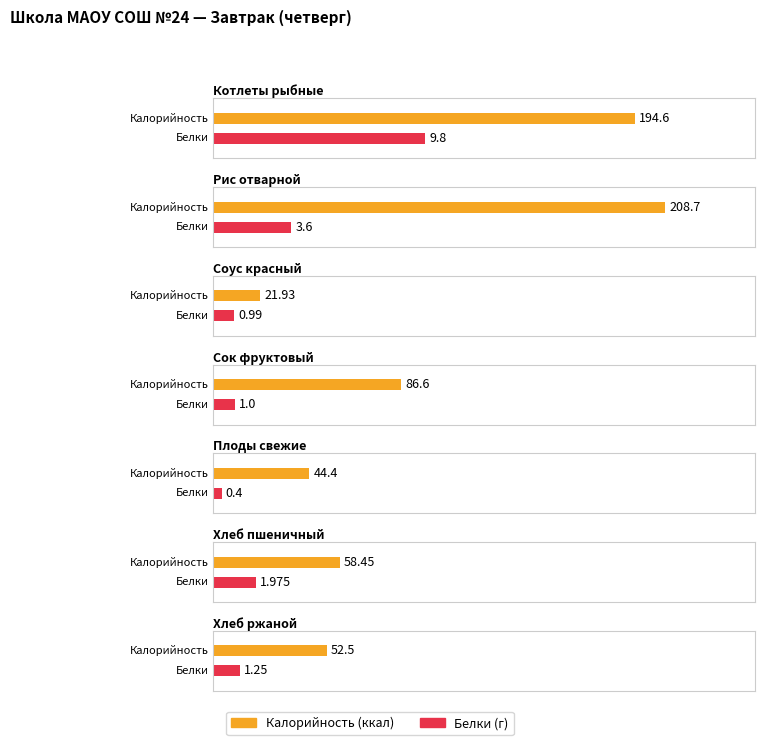

What are all the series names shown in the legend?

Калорийность, Белки